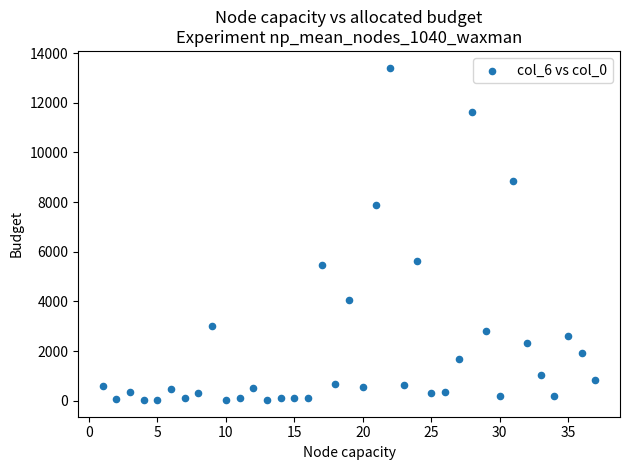

What is the range of X values (max minus min)?

36